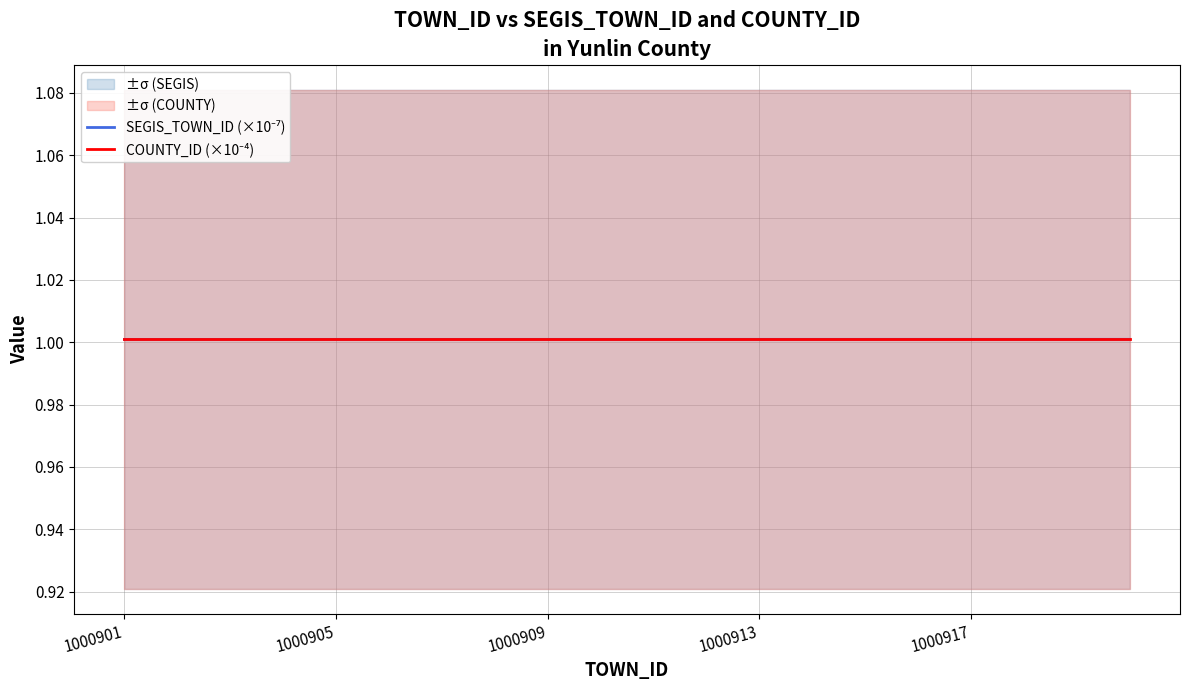

Reading left to right, transcribe all the data shown in this chart.

SEGIS_TOWN_ID (×10⁻⁷): 1.0	1.0	1.0	1.0	1.0	1.0	1.0	1.0	1.0	1.0	1.0	1.0	1.0	1.0	1.0	1.0	1.0	1.0	1.0	1.0
COUNTY_ID (×10⁻⁴): 1.0	1.0	1.0	1.0	1.0	1.0	1.0	1.0	1.0	1.0	1.0	1.0	1.0	1.0	1.0	1.0	1.0	1.0	1.0	1.0